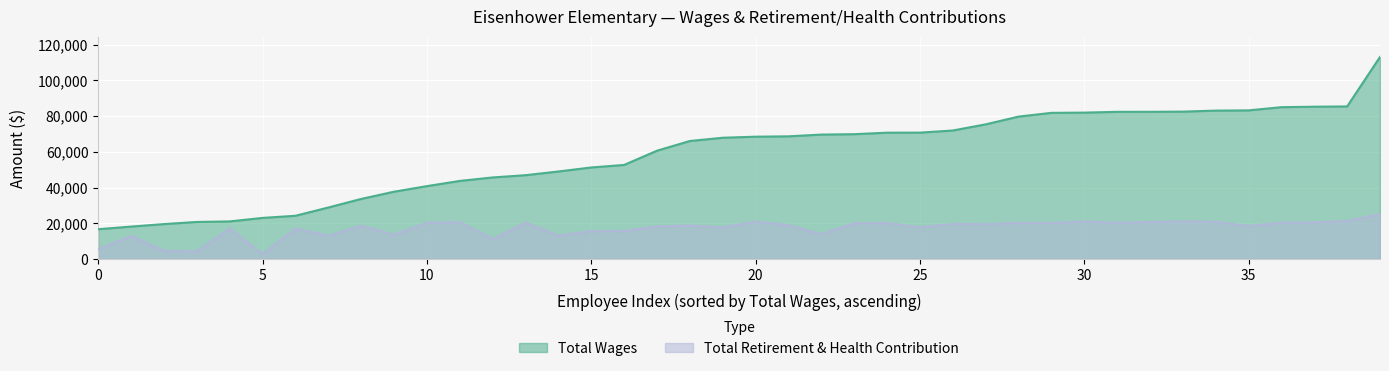

True or false: Total Retirement & Health Contribution and Total Wages intersect in this chart.

False